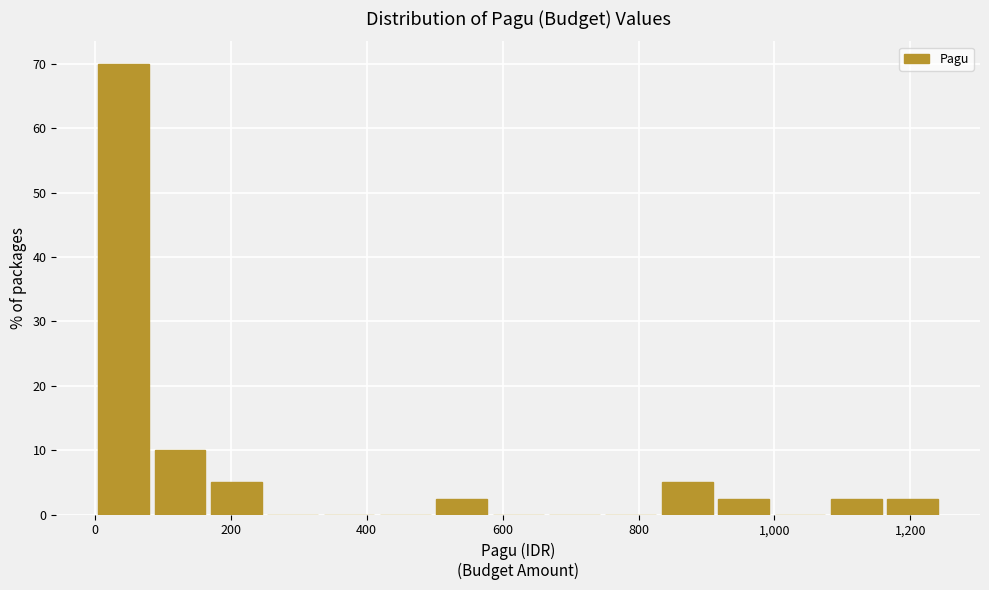

How tall is the bar that spans 840 to 920 on the x-axis? Neither the bar edges nor the heights are printed on the chart, so give them approximately, as read against the axes.

5